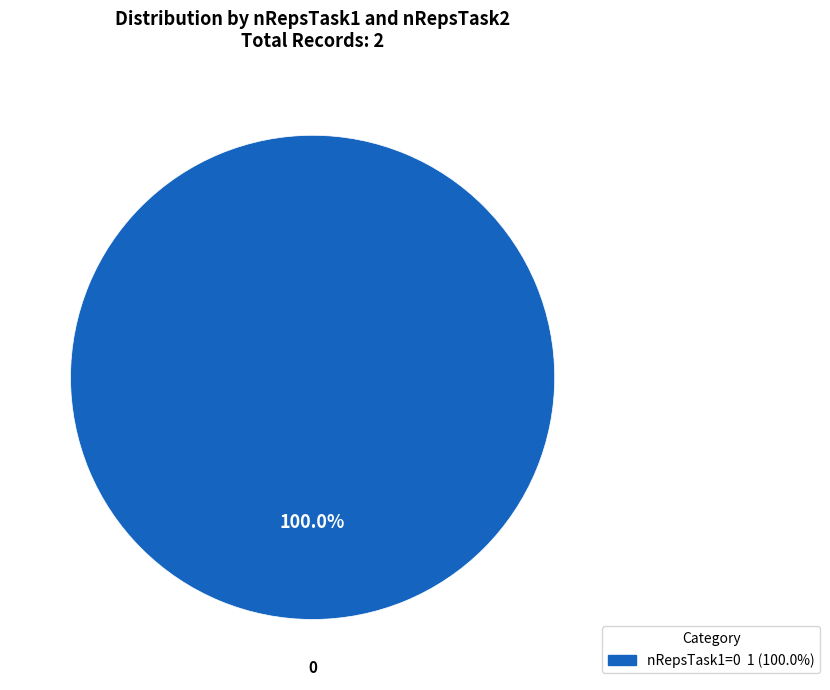

Count the number of slices in the pie.

1